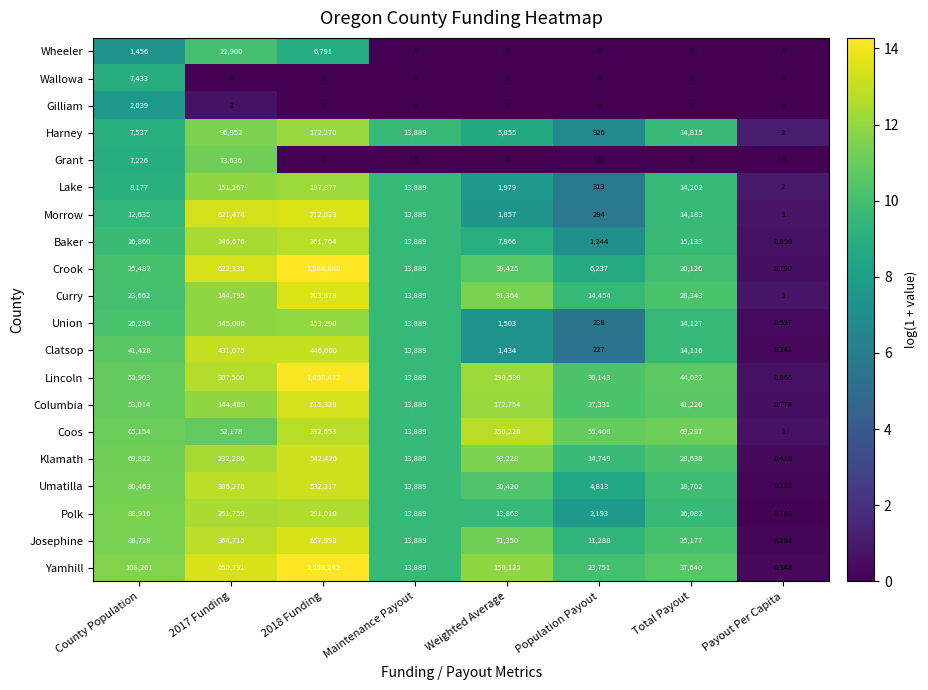

Rank the series by their maximum value, from highest to lowest.

Crook, Yamhill, Lincoln, Morrow, Curry, Josephine, Columbia, Klamath, Umatilla, Clatsop, Baker, Coos, Polk, Lake, Harney, Union, Grant, Wheeler, Wallowa, Gilliam